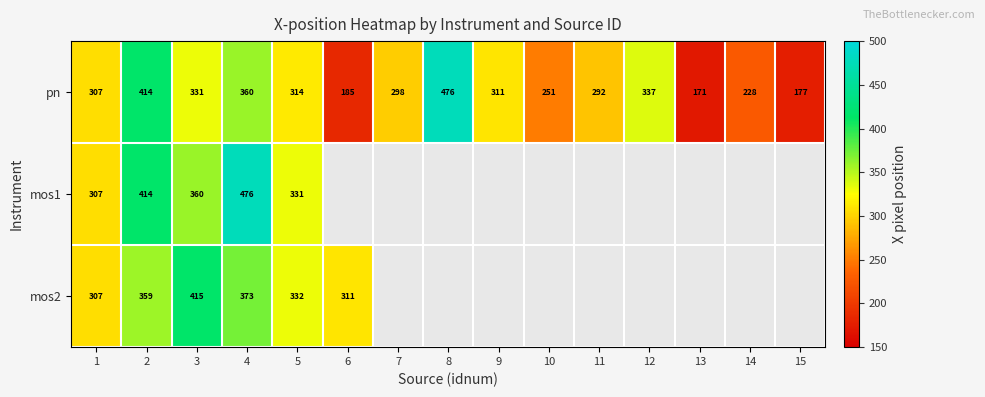

How many distinct data groups are displayed?

3